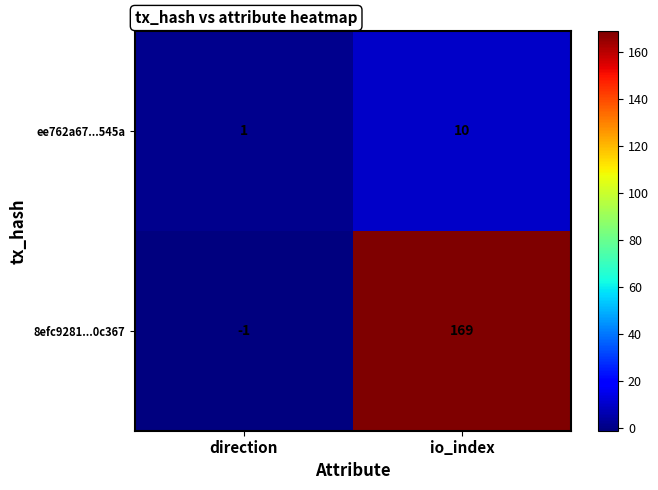

List the series in order of their overall mean, highest first.

8efc9281...0c367, ee762a67...545a